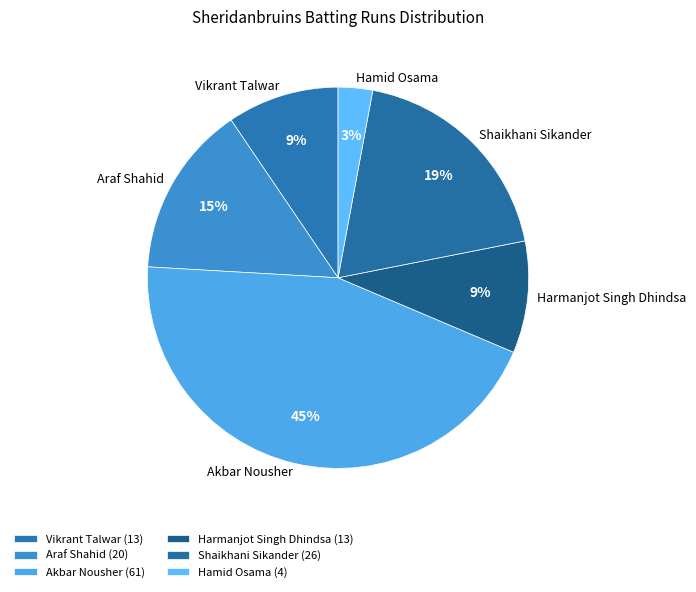

Do Vikrant Talwar and Araf Shahid together represent more than half of the pie?

No